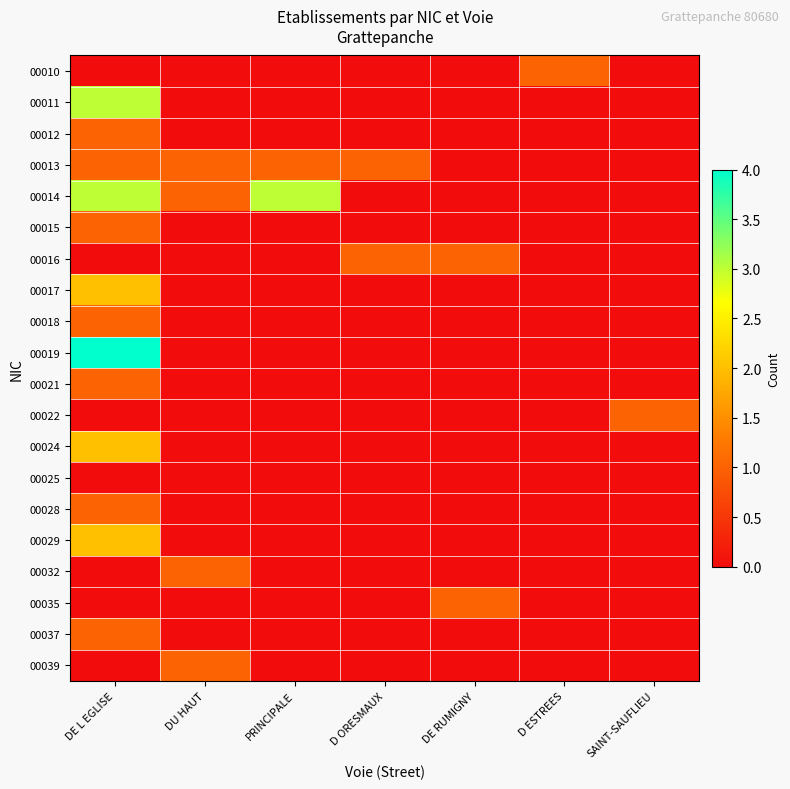

What is the difference between the highest and lowest values at DE L EGLISE?

4